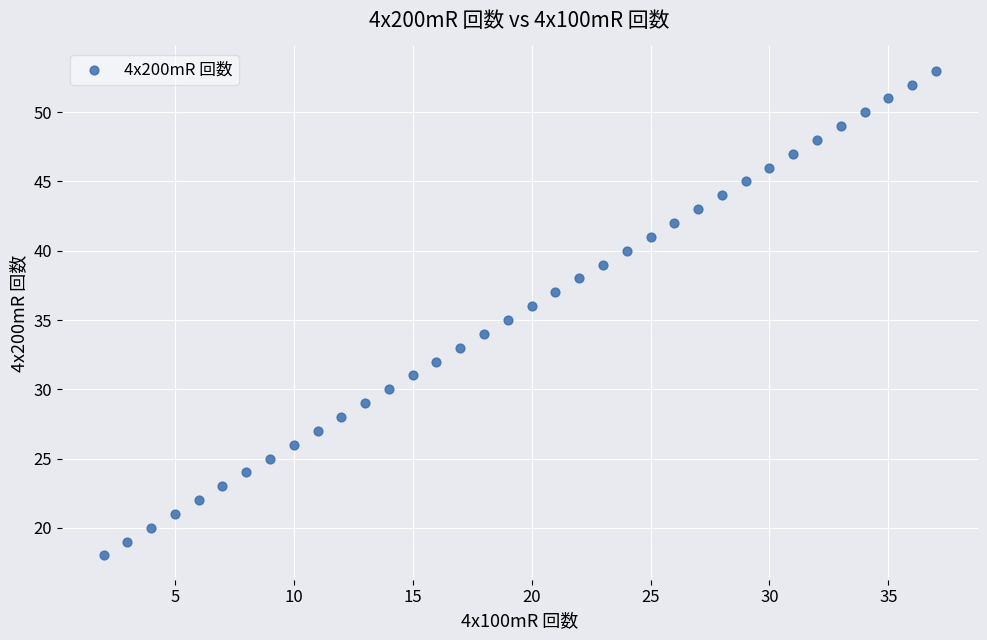

What is the range of Y values (max minus min)?

35